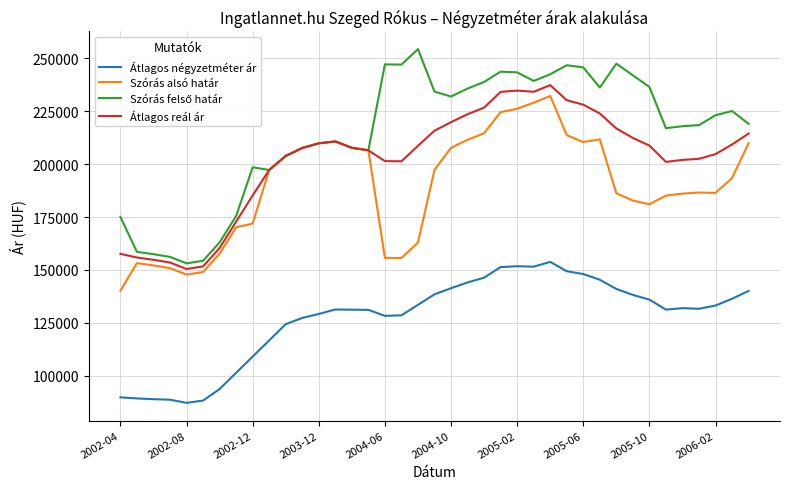

What is the minimum value for Szórás alsó határ?

140161